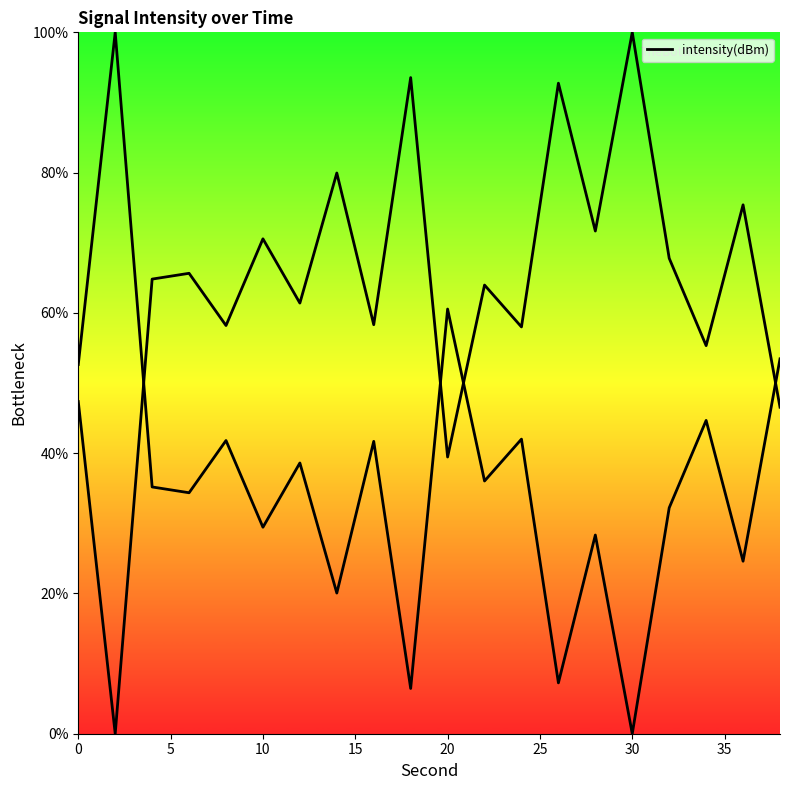

What is the sum of all values?

729.3